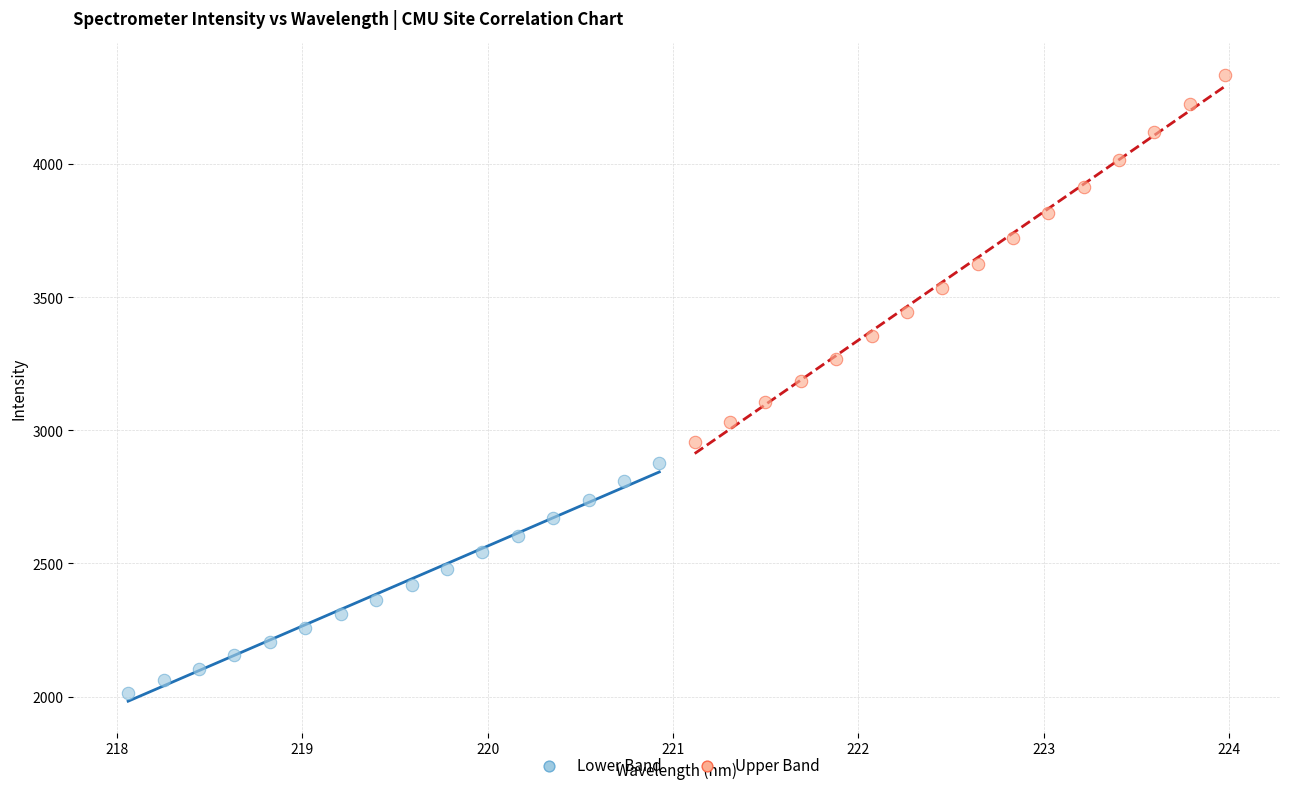

Which series reaches the maximum Y coordinate?

Upper Band